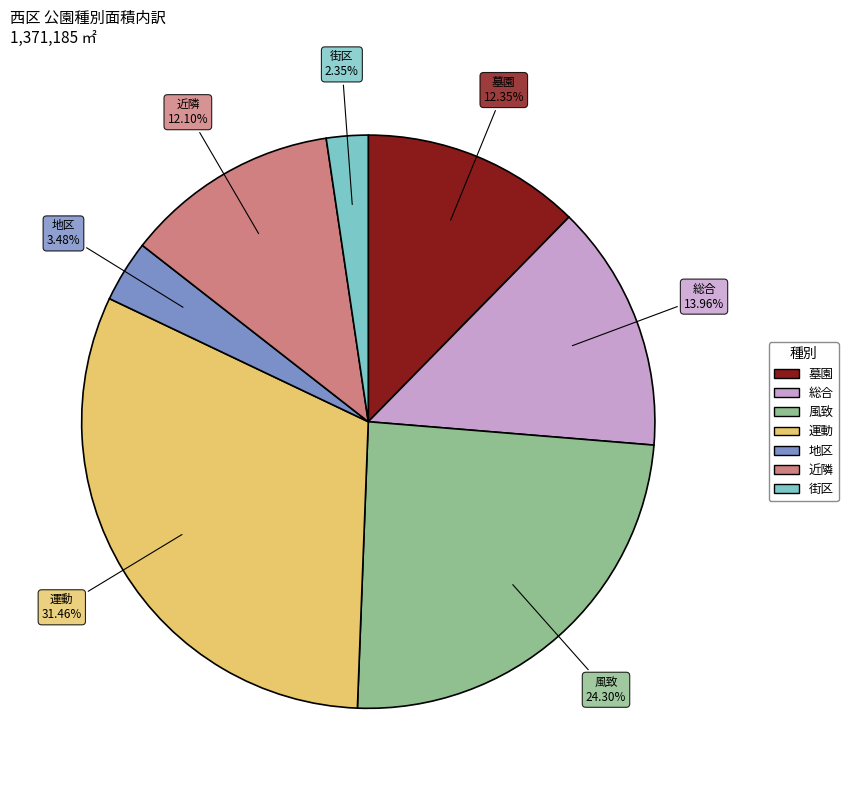

What is the ratio of the value at 街区 to the value at 運動?

0.1